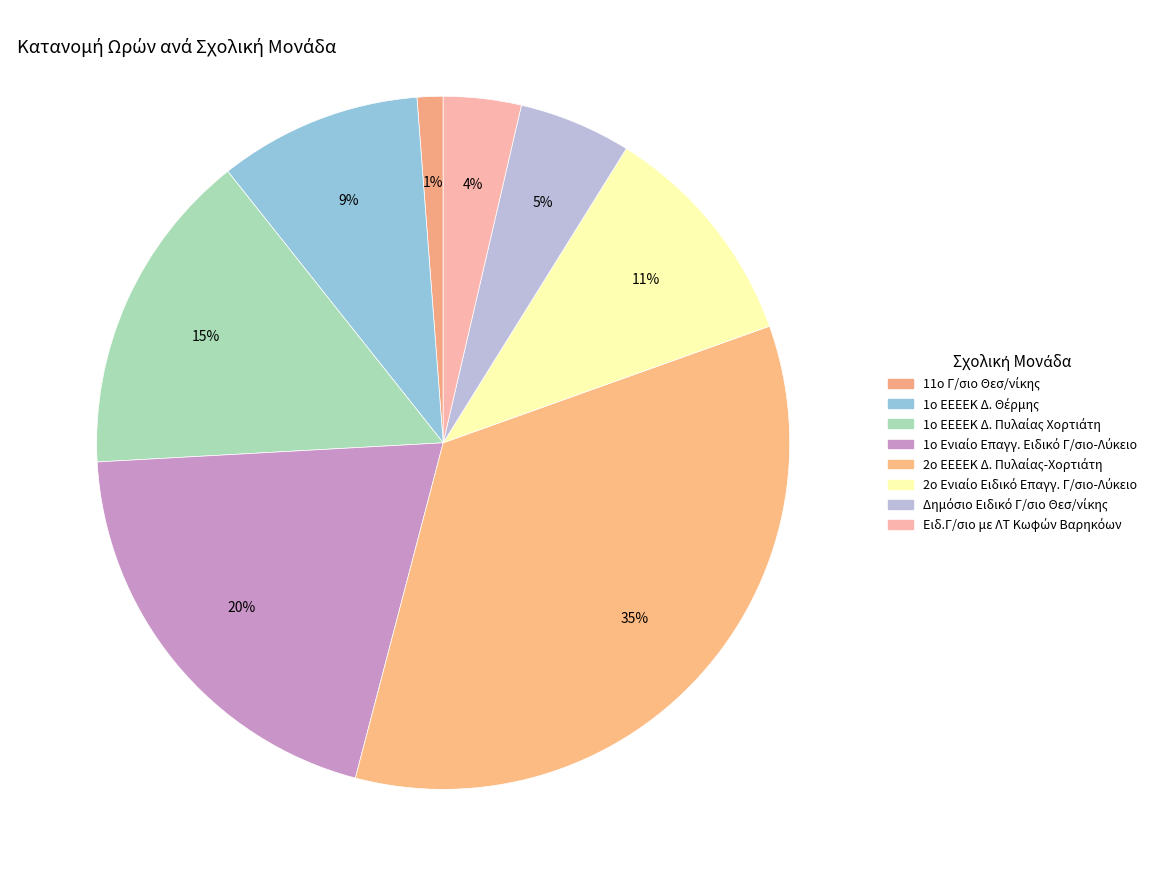

Is there any slice that represents more than half of the pie?

No